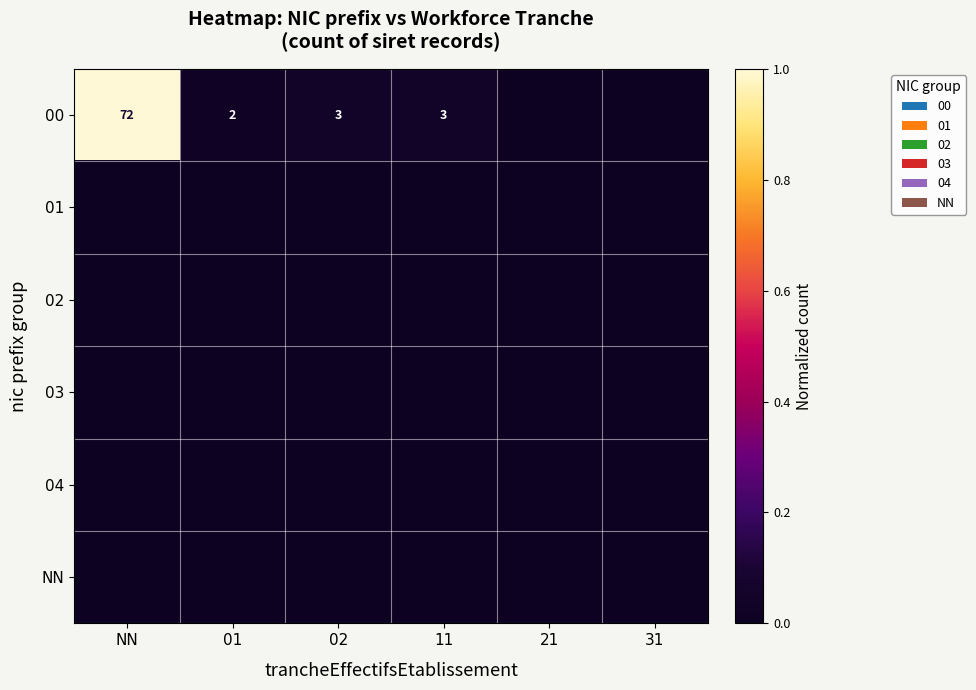

The value of 00 at 01 is 3. True or false?

False